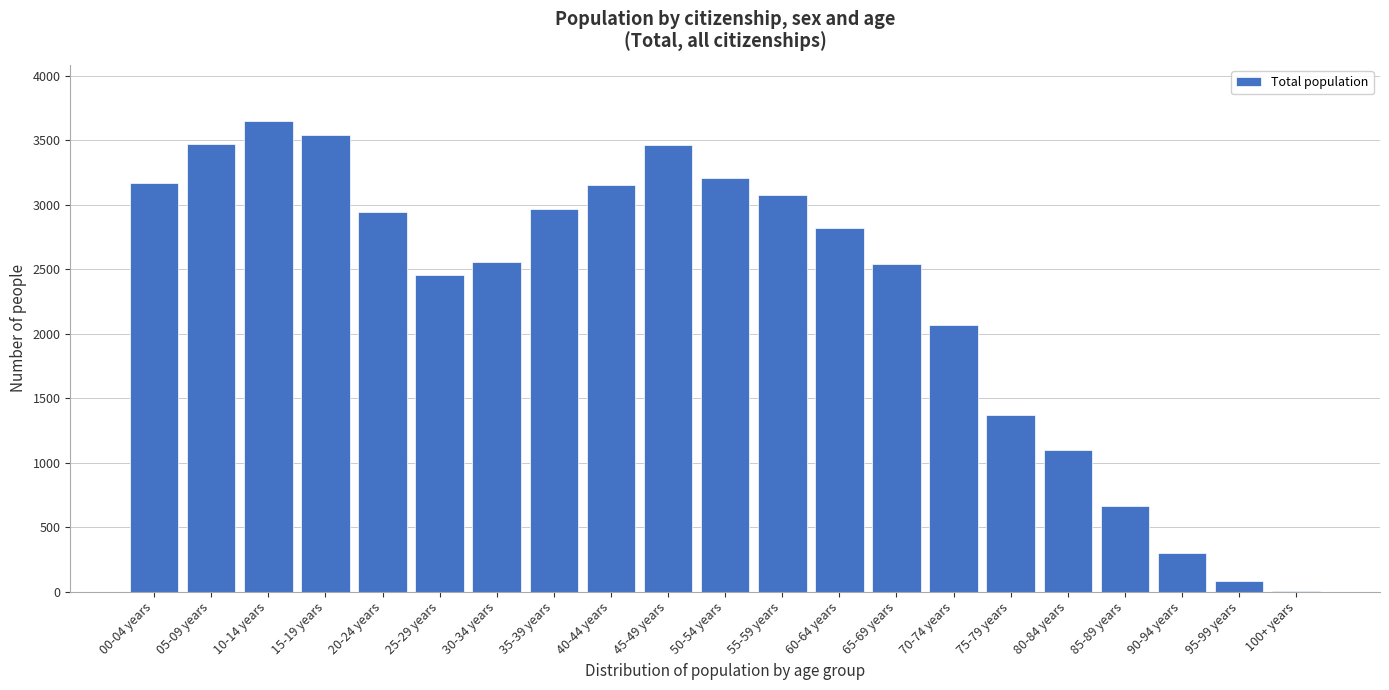

Where is the data nearest to the value 1827?

70-74 years